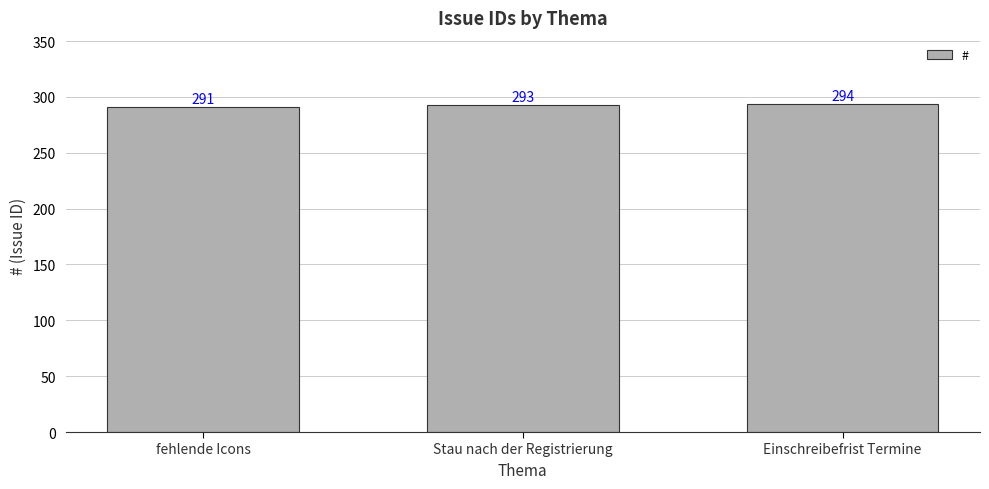

Reading left to right, what are all the values shown in this chart?

291	293	294